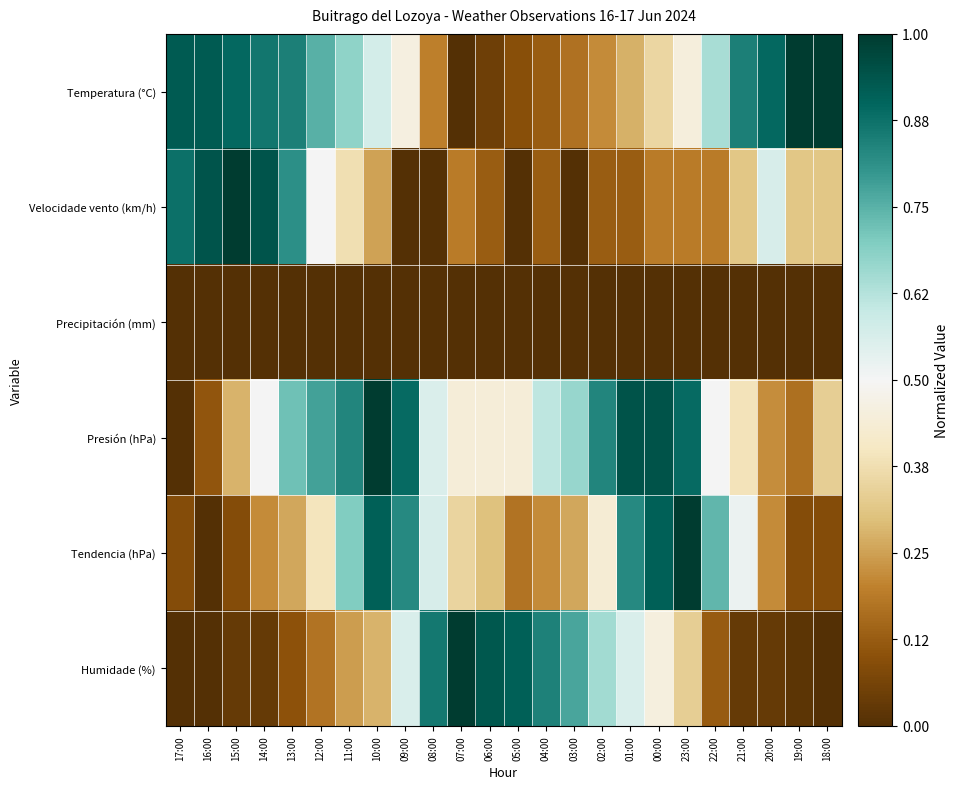

List the series in order of their peak value, lowest first.

Precipitación (mm), Temperatura (°C), Velocidade vento (km/h), Presión (hPa), Tendencia (hPa), Humidade (%)